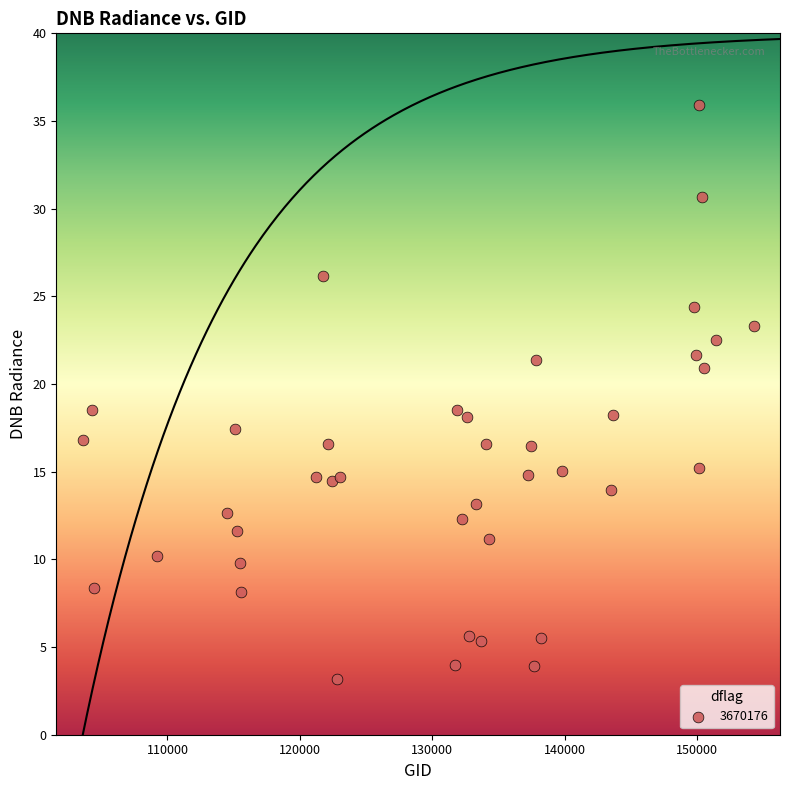

What is the range of Y values (max minus min)?

32.7